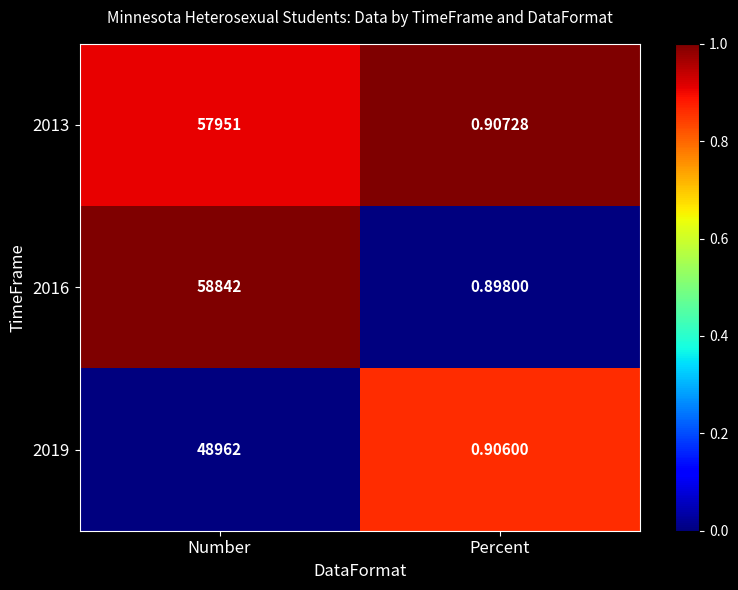

Rank the series by their maximum value, from highest to lowest.

2016, 2013, 2019